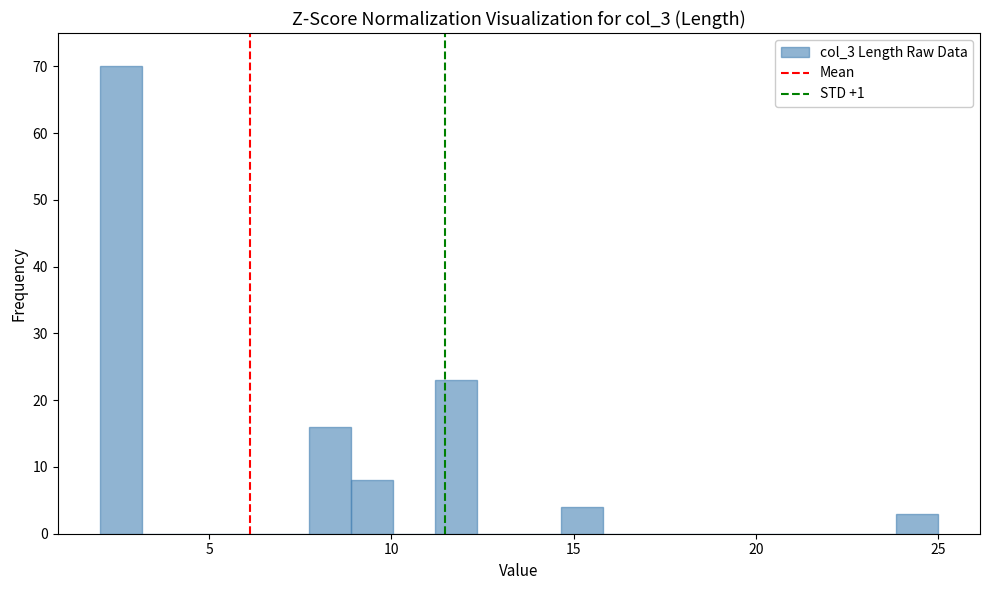

Around what value on the x-axis is the tallest bar? Give the approximate position of its centre, as read against the axis.

2.5